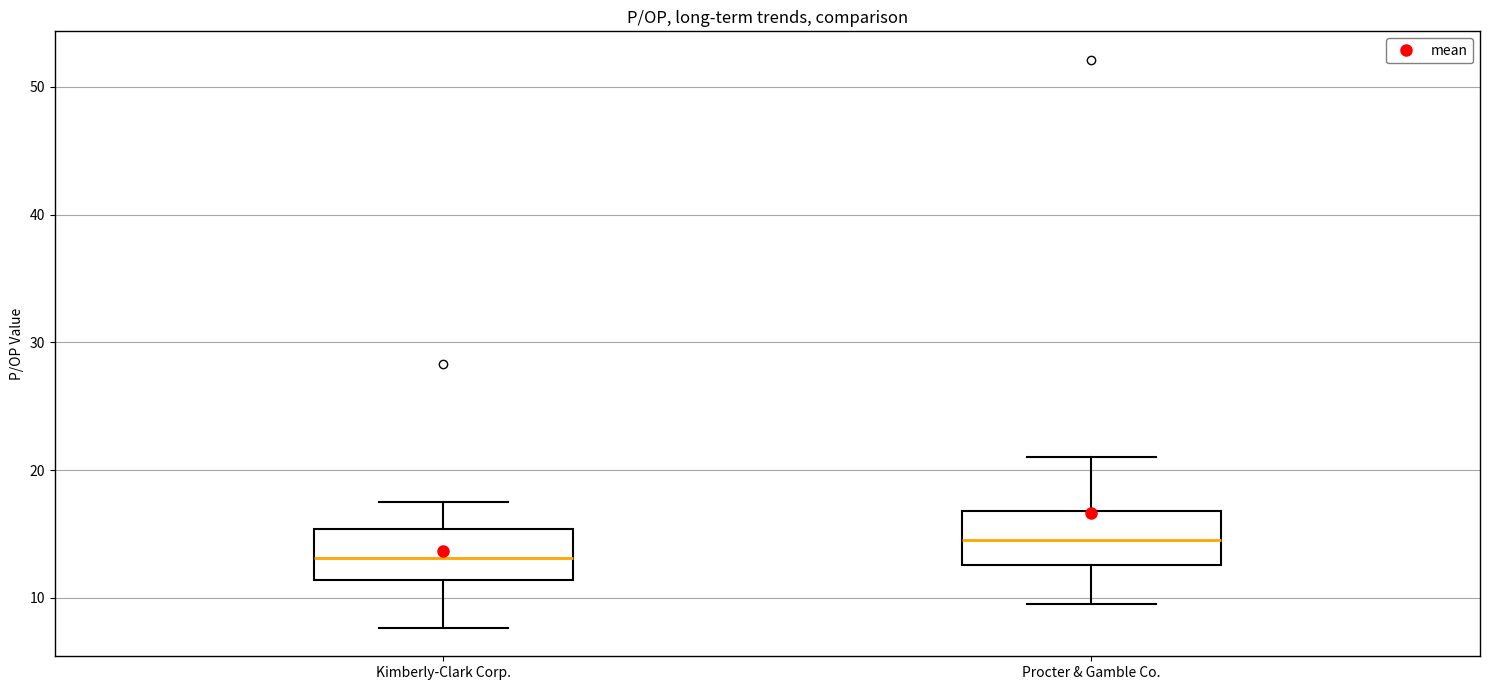

Where is the lower edge of the box for Kimberly-Clark Corp. on the y-axis? The values are not printed on the chart, so give them approximately, as read against the axis.

11